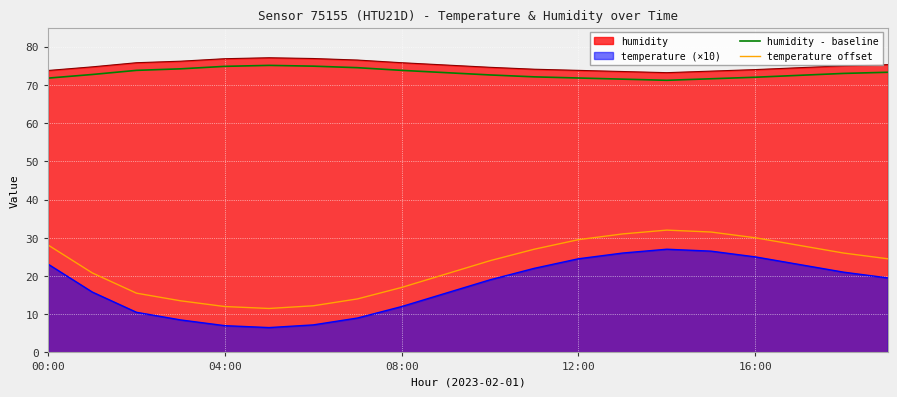

True or false: humidity - baseline and temperature (×10) cross at least once.

False